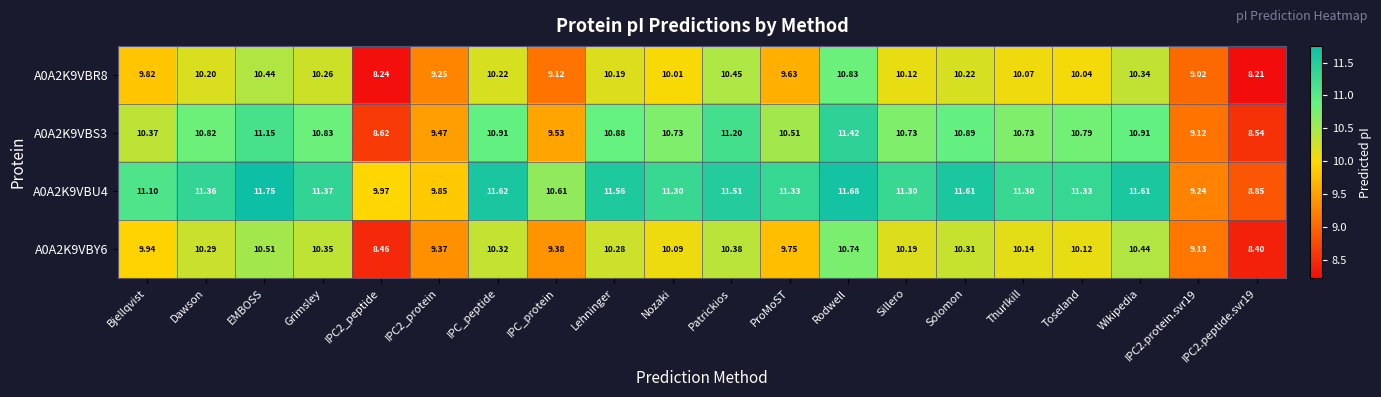

At which label does A0A2K9VBS3 reach its peak?

Rodwell